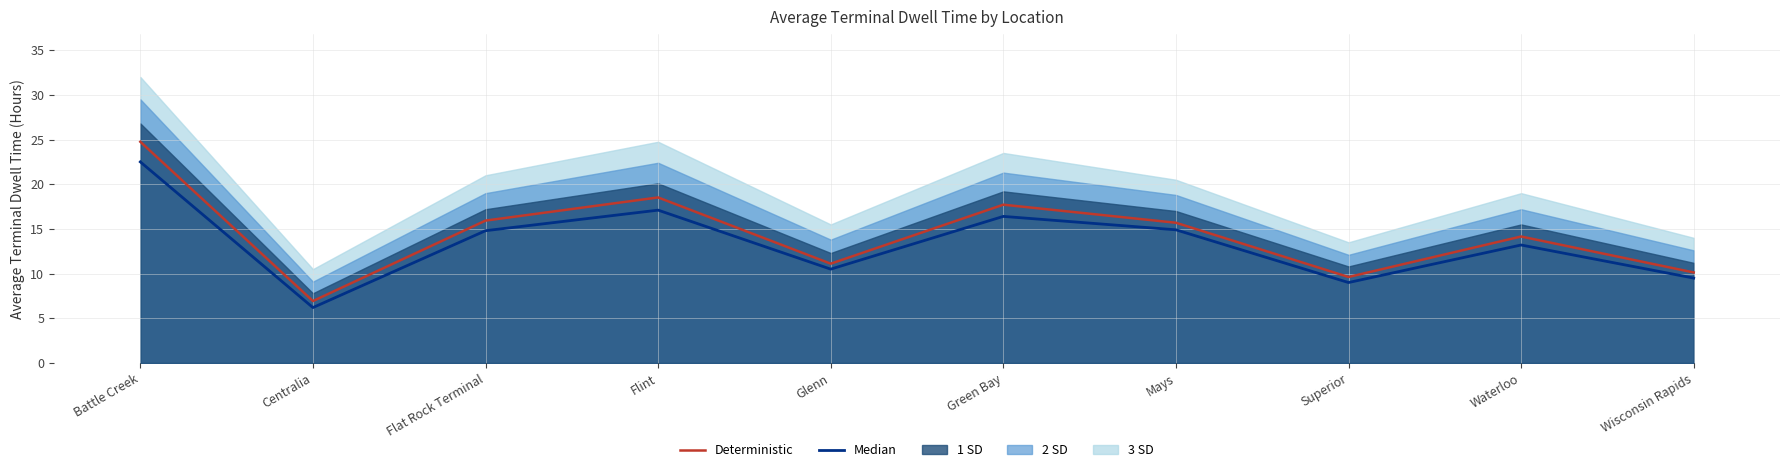

Where is the first local maximum for Deterministic?

Flint